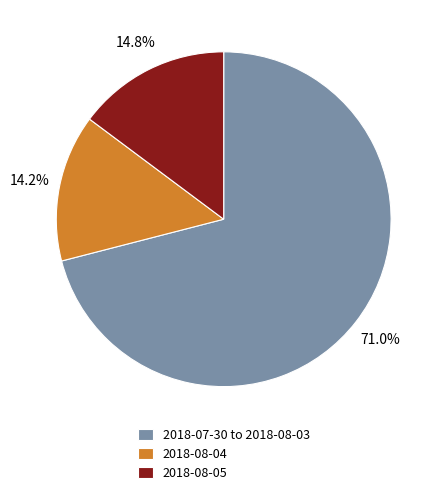

What portion of the pie excludes 2018-07-30 to 2018-08-03?

29.0%